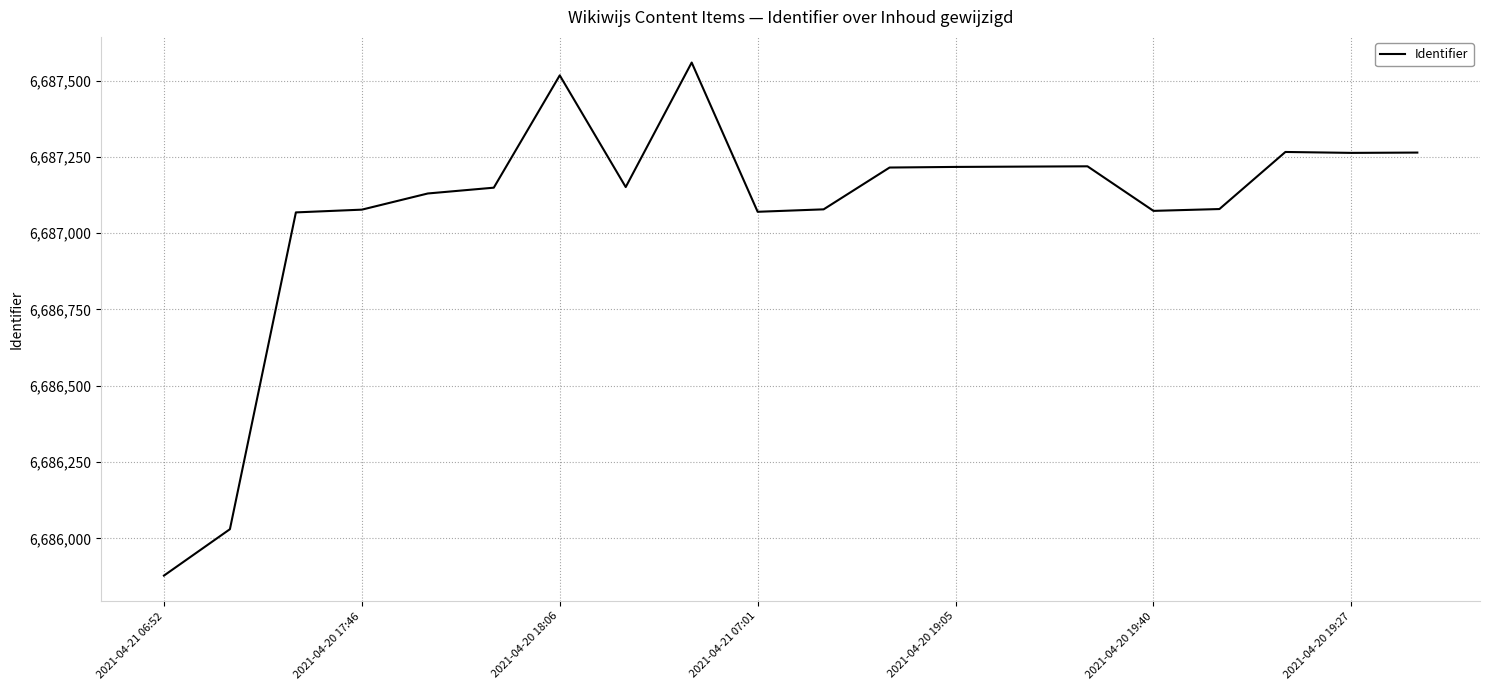

What is the smallest value displayed?

6685878